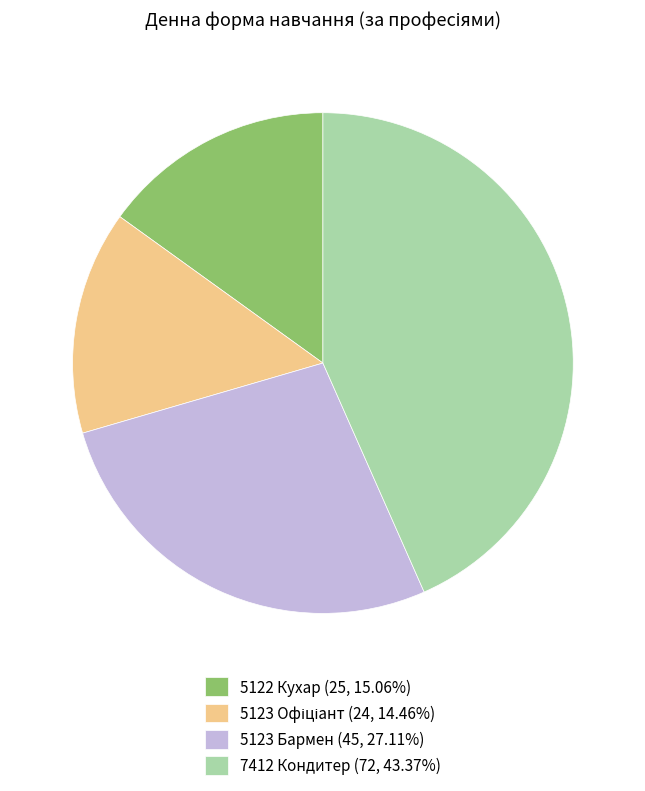

Does 7412 Кондитер account for over 50% of the chart?

No